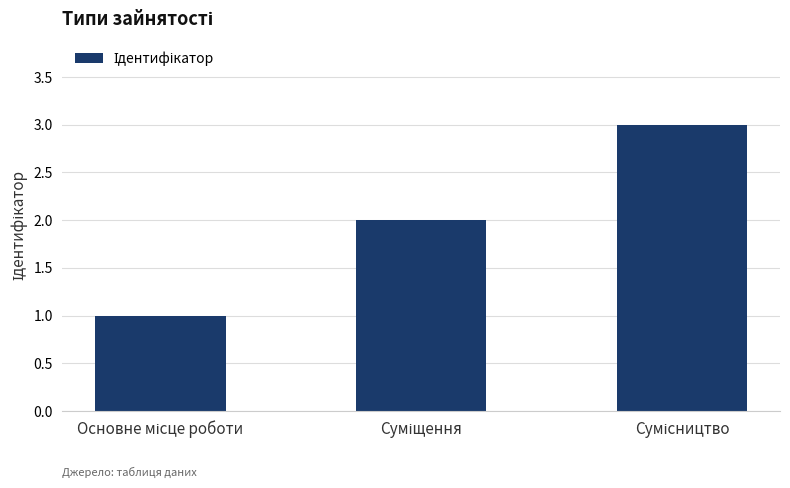

What is the minimum value shown in the chart?

1